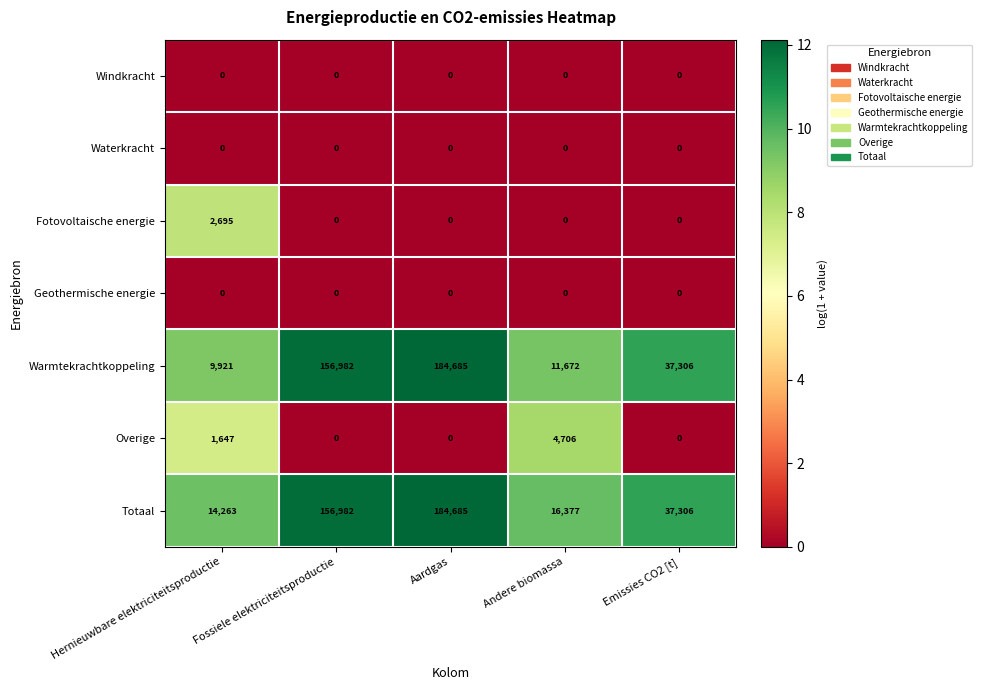

The value of Fotovoltaische energie at Fossiele elektriciteitsproductie is 0. True or false?

True